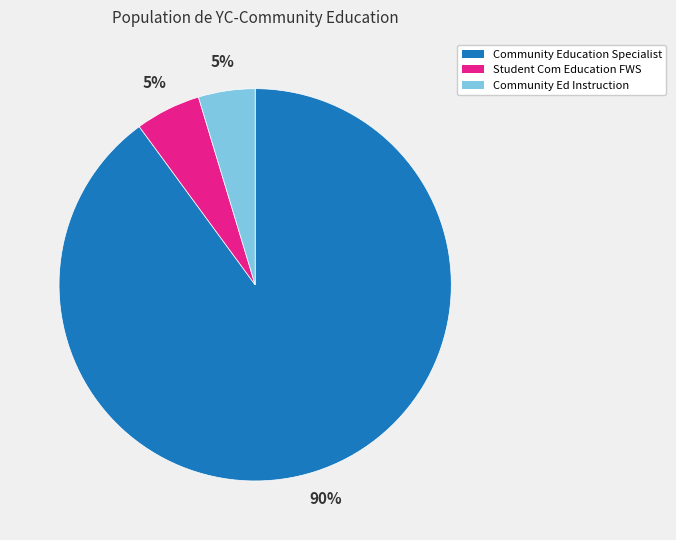

Which has a higher value, Community Ed Instruction or Community Education Specialist?

Community Education Specialist